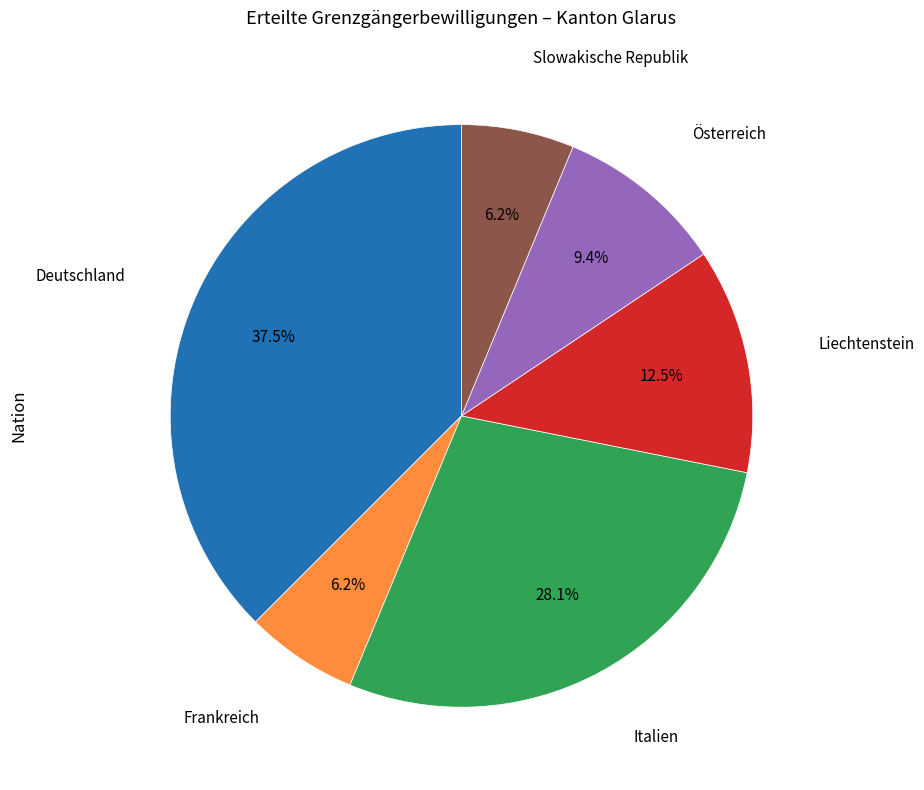

Does any single category account for the majority?

No